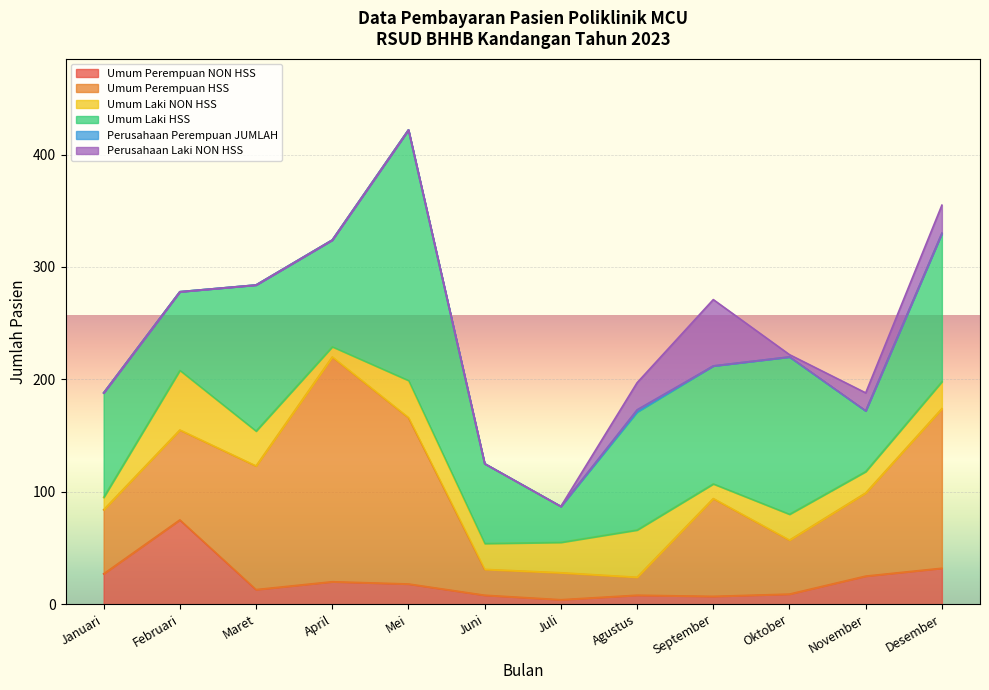

What is the difference between the highest and lowest values at Agustus?

103